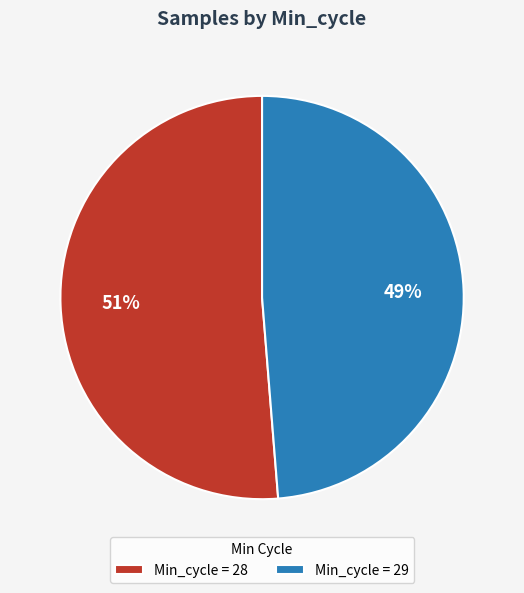

How many segments does this pie chart have?

2